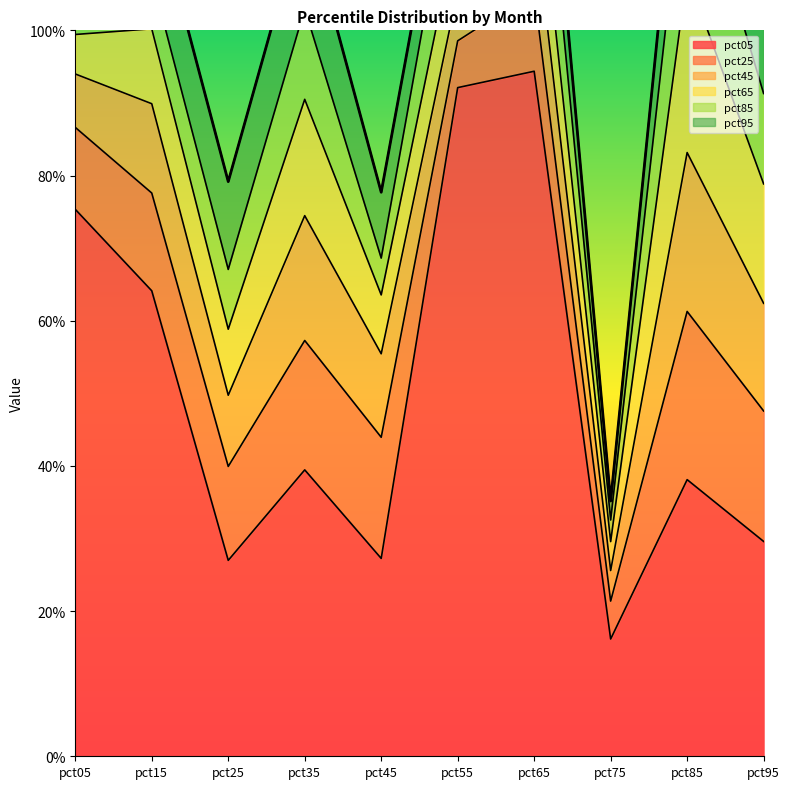

Where is the first local minimum for pct45?

pct25